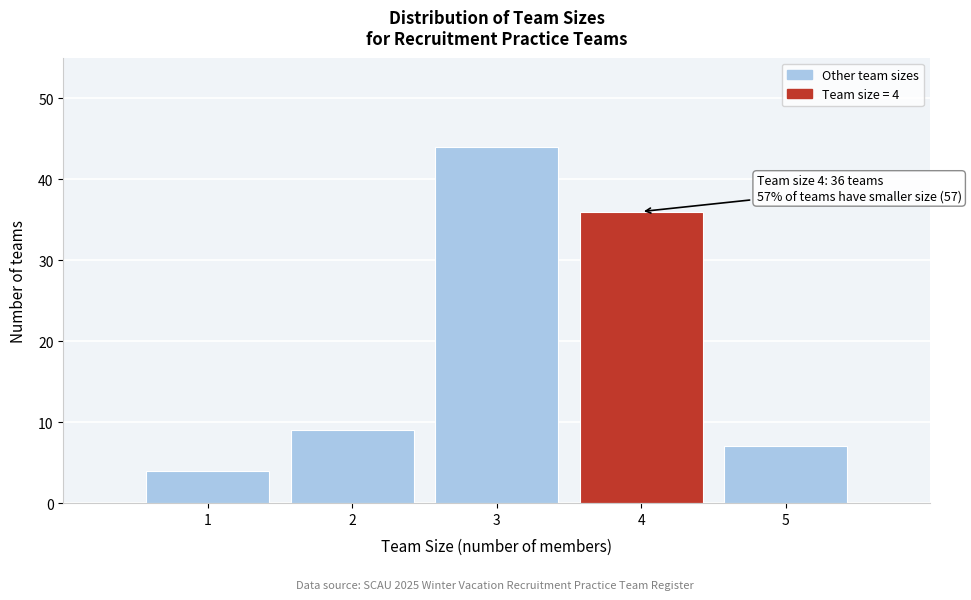

Over which range of the x-axis is the bar tallest?

2.5 to 3.5